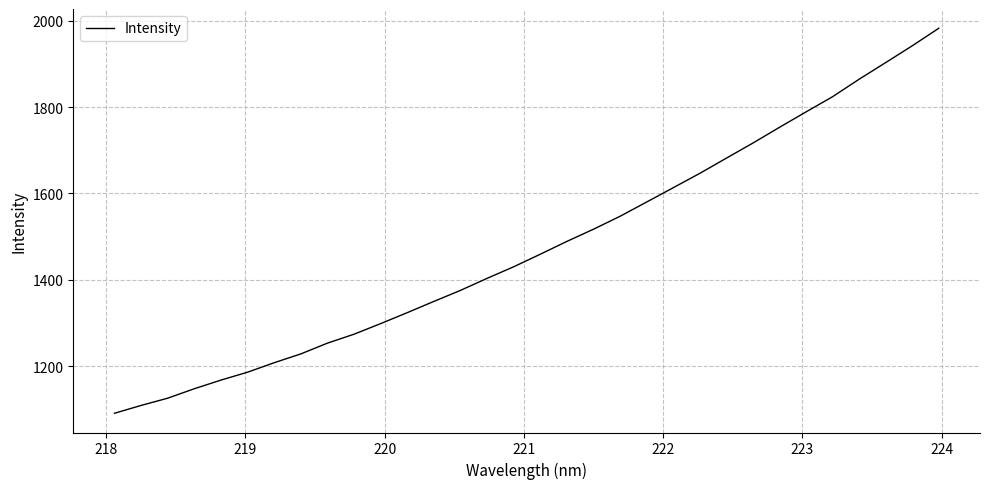

Reading left to right, transcribe all the data shown in this chart.

1091.8	1109.9	1126.7	1148.5	1168.5	1186.8	1208.7	1229.0	1253.9	1274.6	1299.1	1324.4	1350.4	1375.9	1403.7	1430.5	1459.5	1489.1	1517.3	1547.2	1580.2	1613.2	1646.5	1681.6	1716.6	1753.0	1788.7	1823.8	1864.3	1902.7	1941.6	1982.1